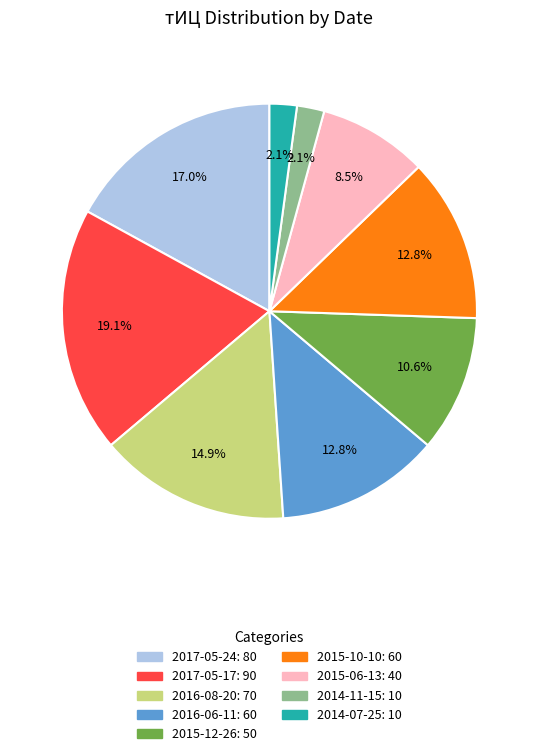

Is there a majority slice in this chart?

No